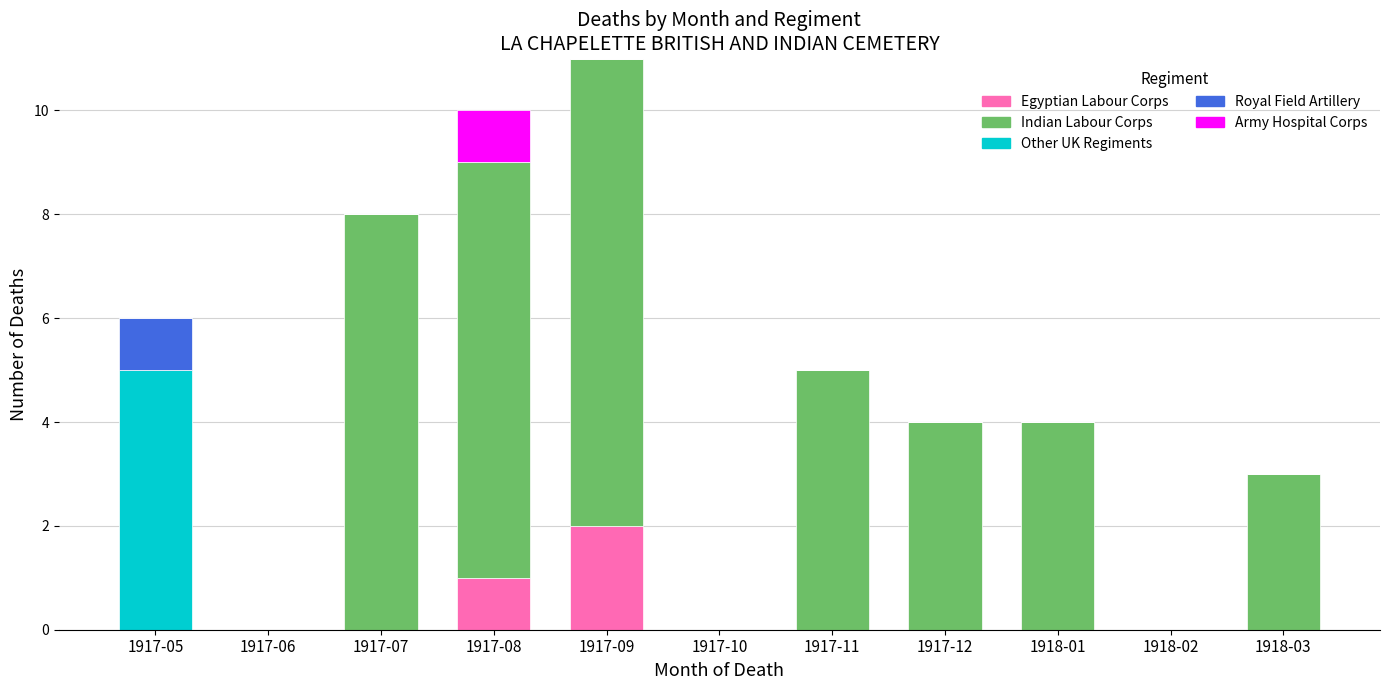

At which label does Egyptian Labour Corps reach its peak?

1917-09